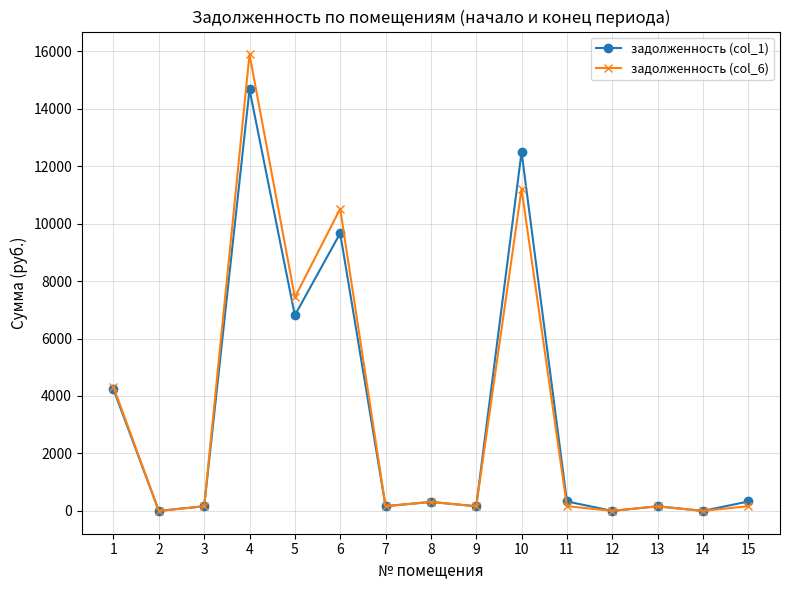

The value of задолженность (col_6) at 1 is 4314.8. True or false?

True